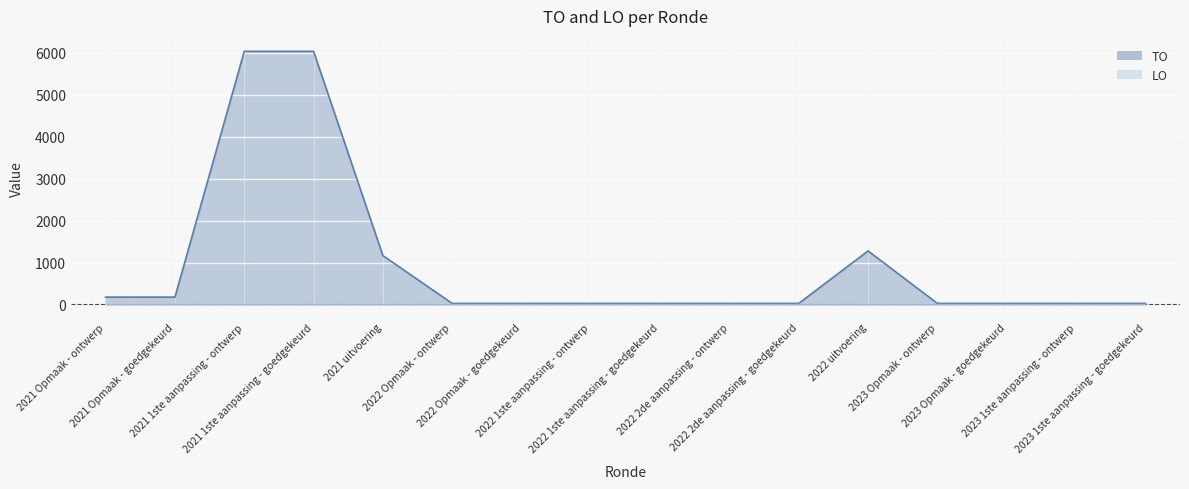

Which series has the largest total across all categories?

TO